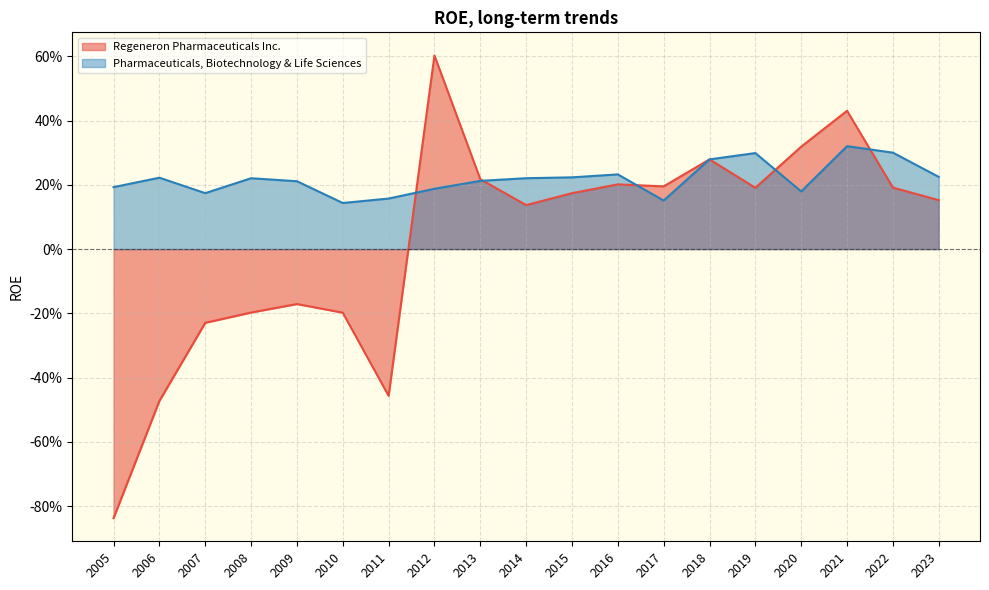

What is the minimum value for Regeneron Pharmaceuticals Inc.?

-0.8